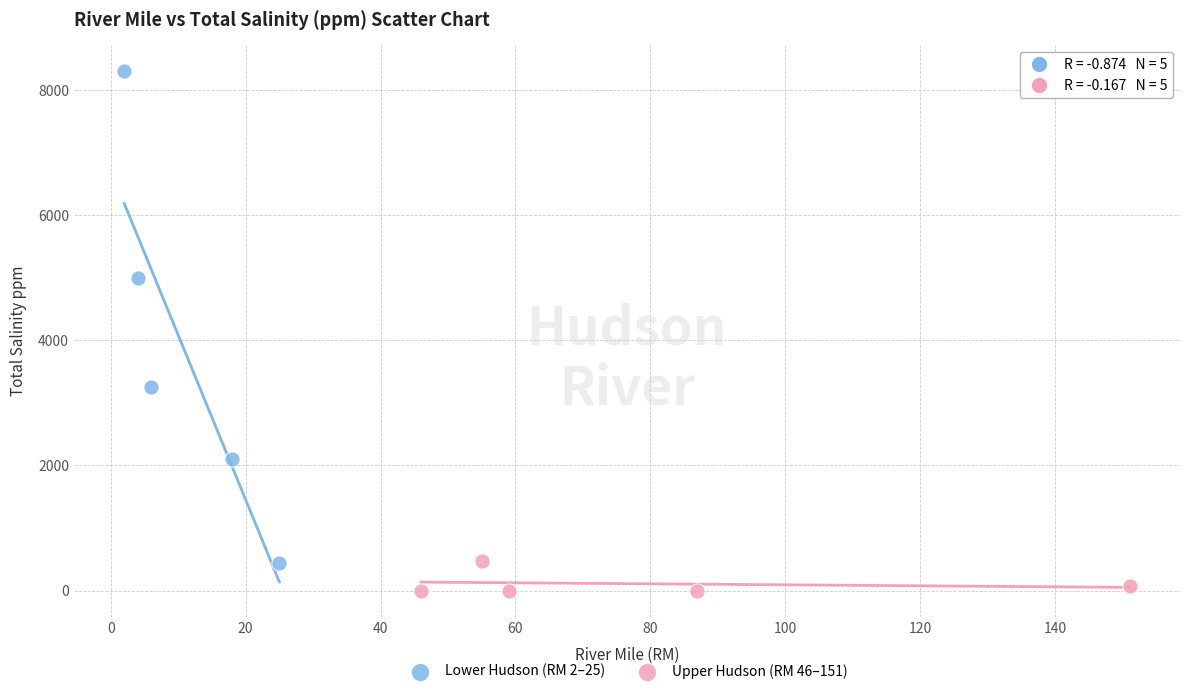

Which series reaches the maximum Y coordinate?

Lower Hudson (RM 2–25)